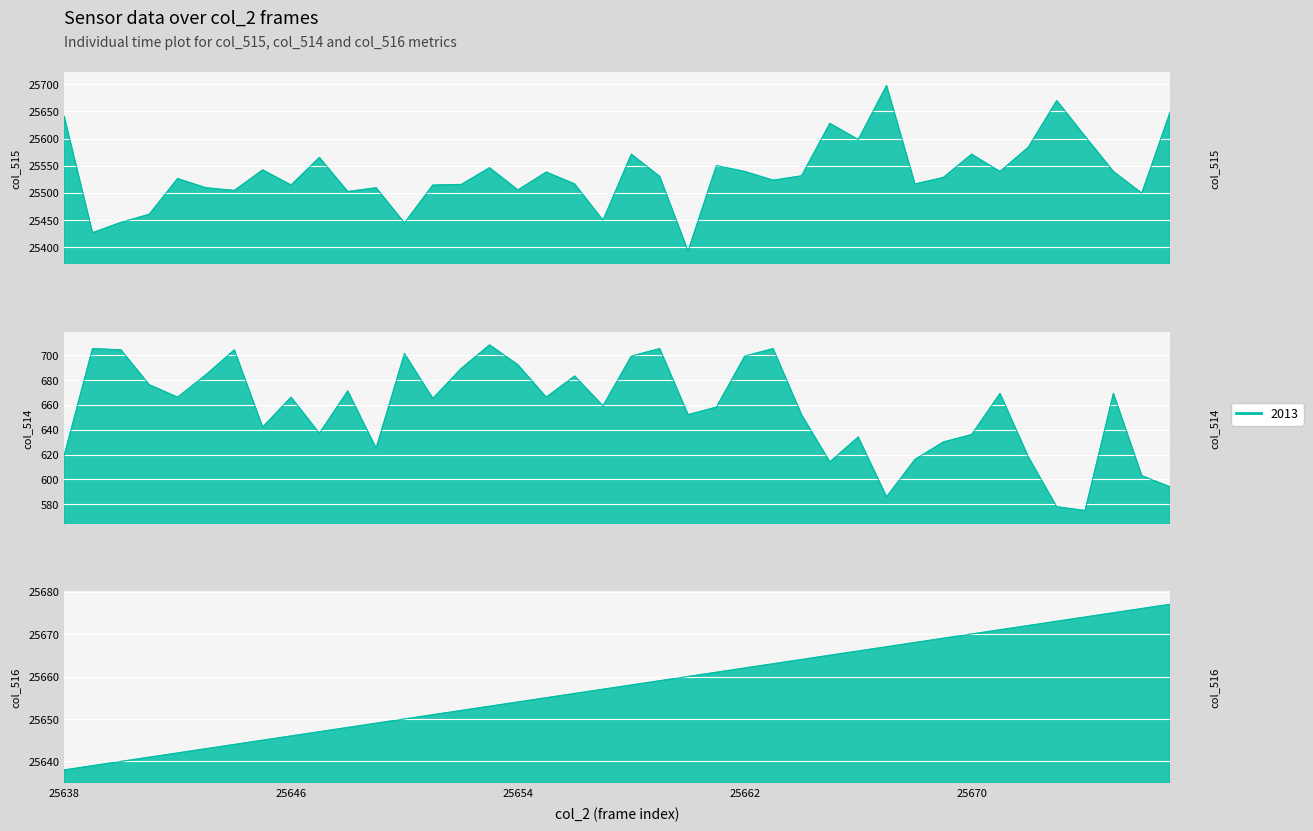

At which category does the chart reach its minimum across all series?

25638